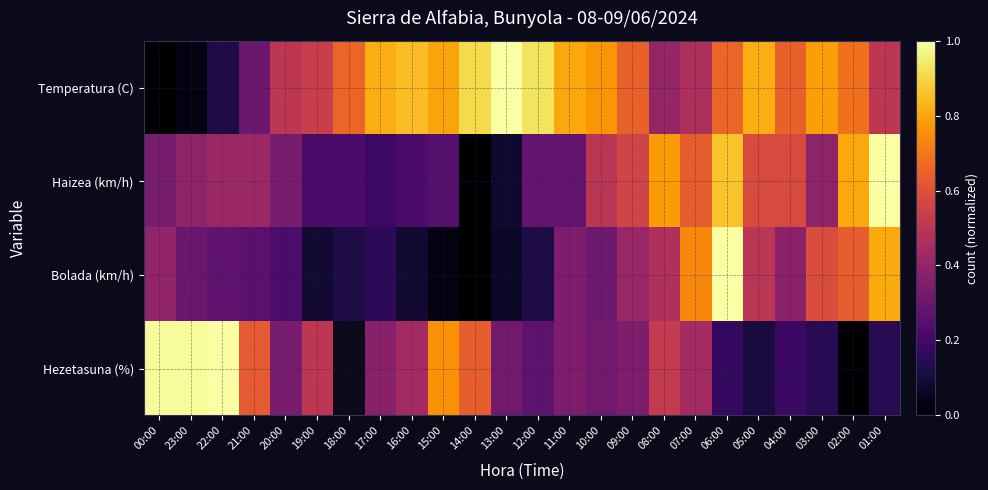

At which label does Hezetasuna (%) reach its peak?

22:00